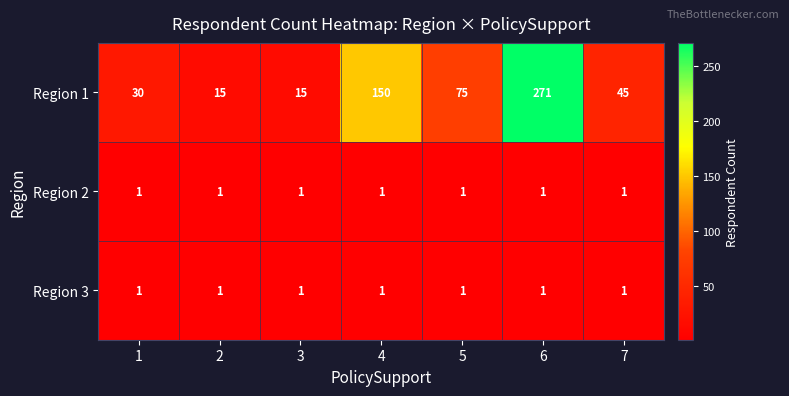

At which label is Region 1 closest to 143?

4